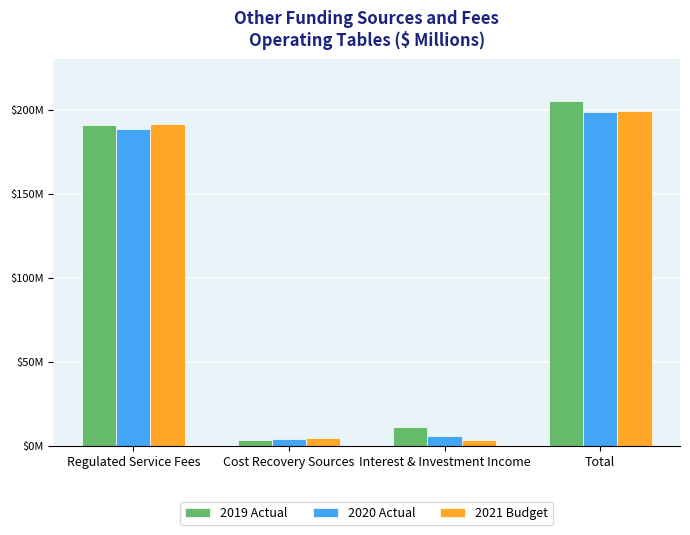

Which has a higher value, Total or Regulated Service Fees?

Total